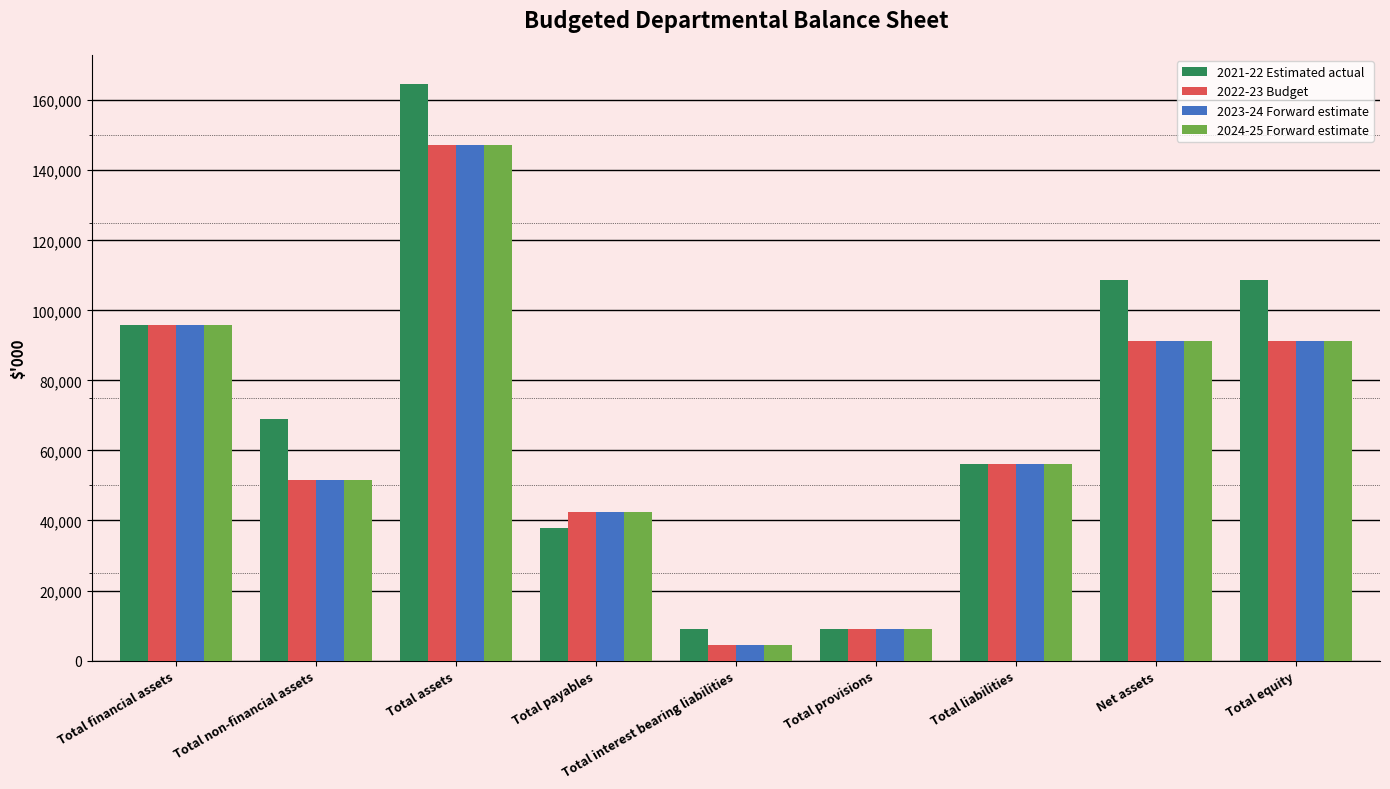

What is the average value of the 2024-25 Forward estimate series?

65449